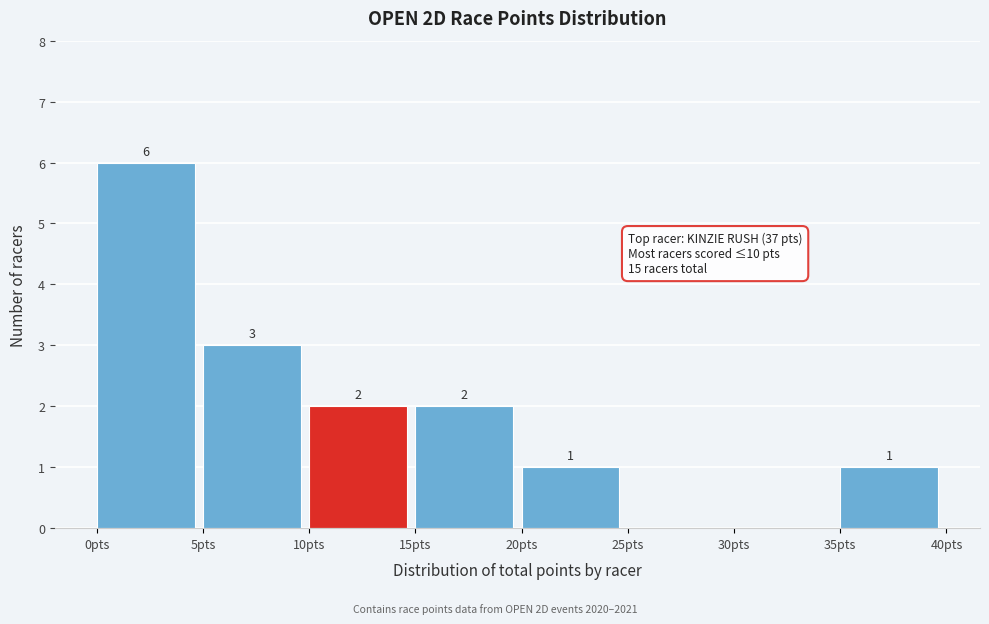

Which range on the x-axis has the tallest bar?

0 to 5